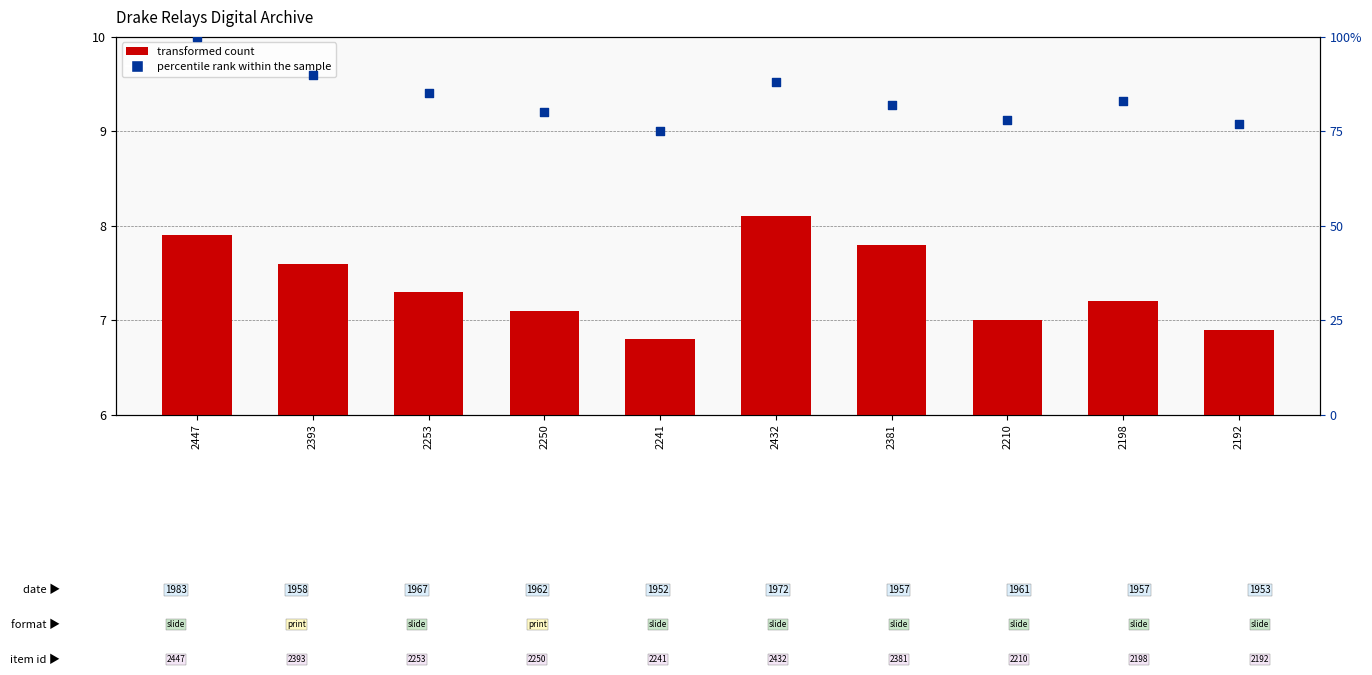

Which series has the largest Y range (max minus min)?

percentile rank within the sample